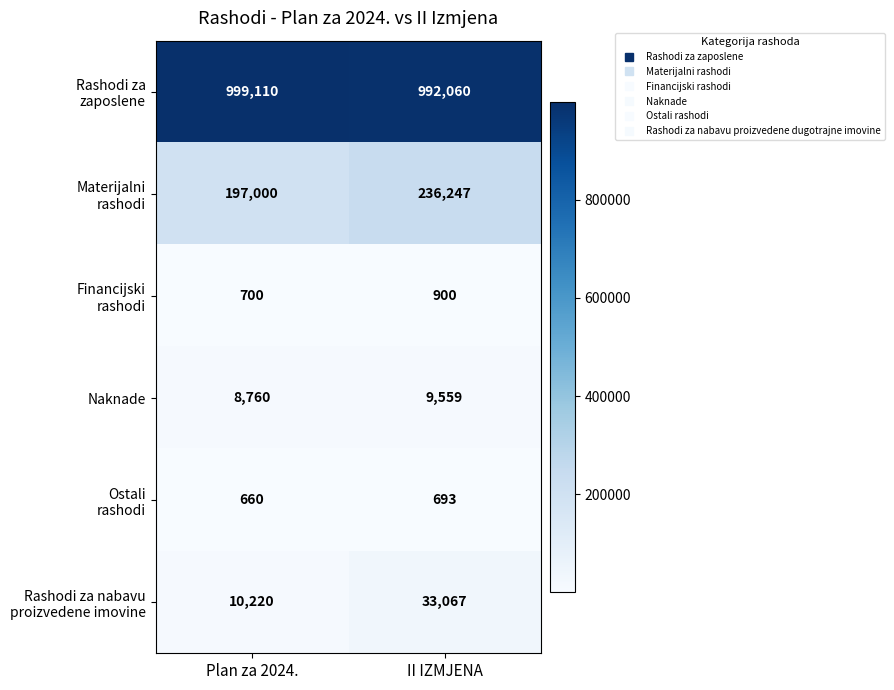

What is the greatest value displayed?

999110